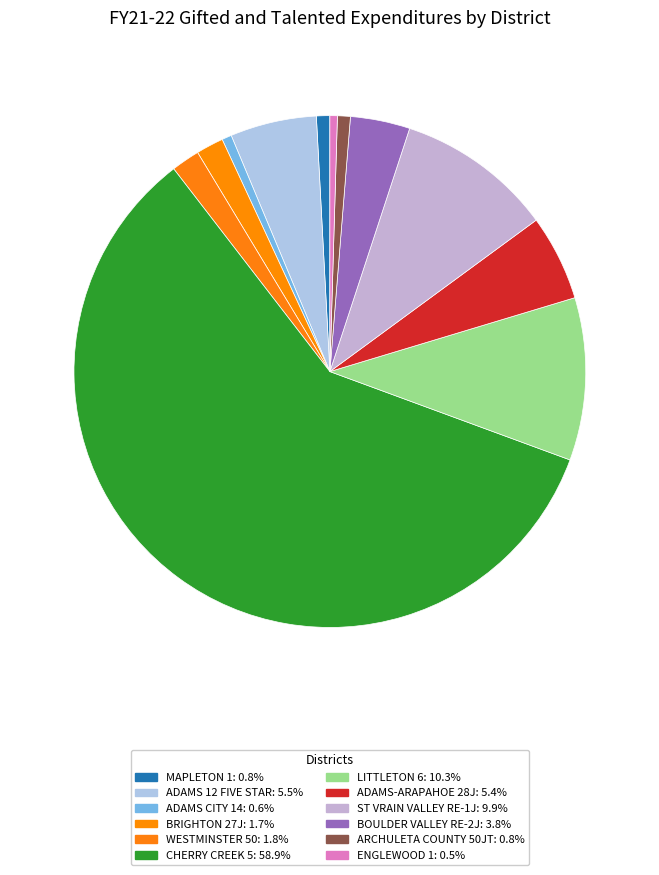

Between MAPLETON 1 and LITTLETON 6, which is larger?

LITTLETON 6